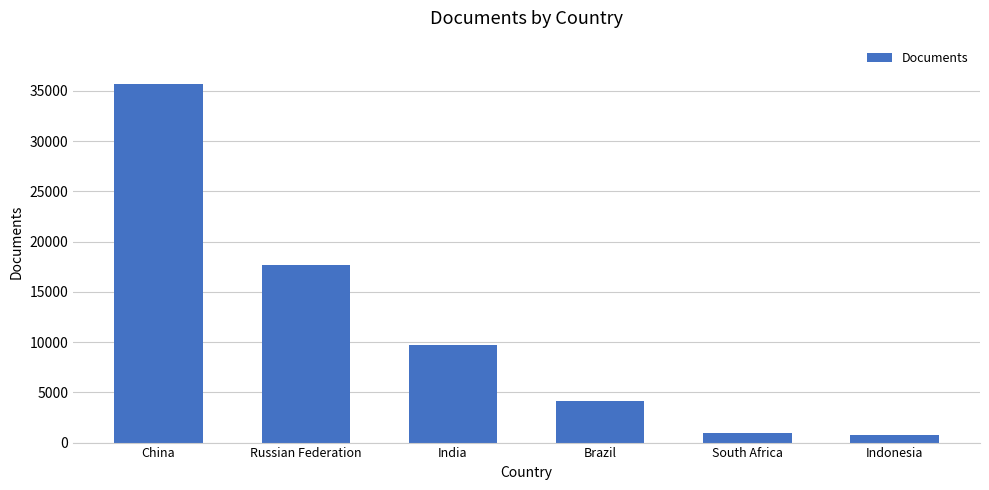

What is the change in value from Brazil to Indonesia?

-3327